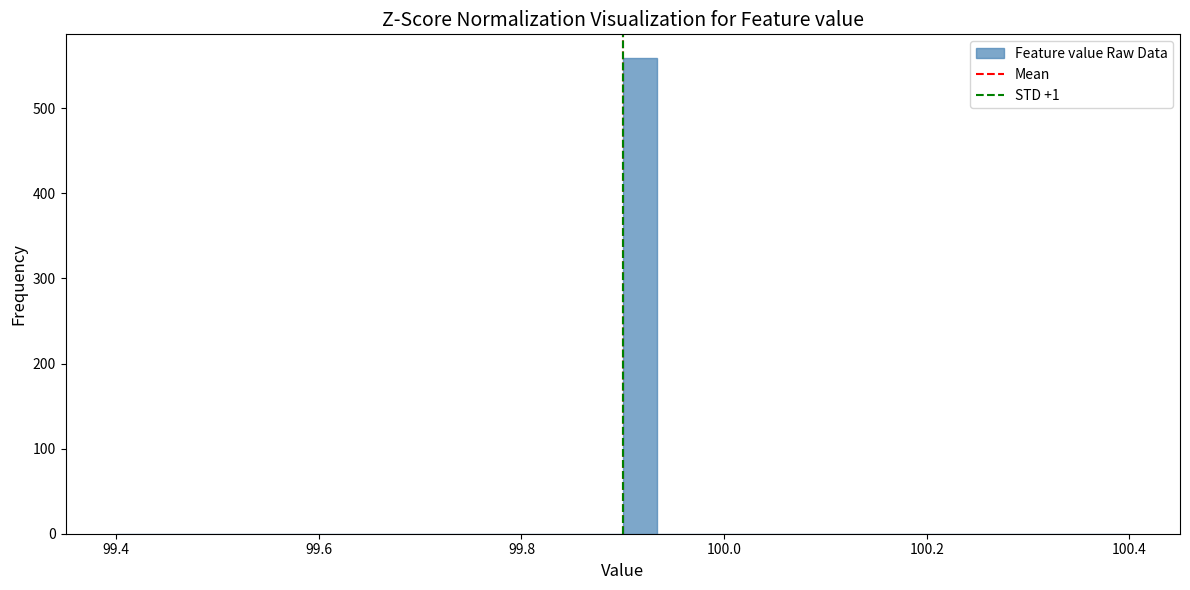

Read against the x-axis, roughly where is the centre of the tallest bar?

99.92